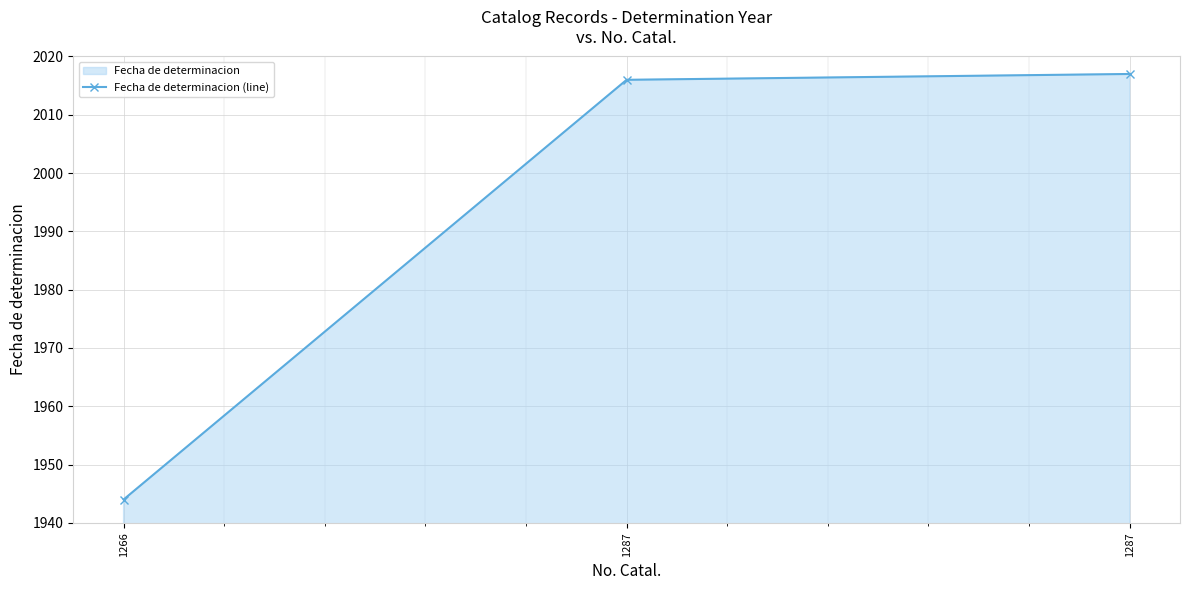

What is the maximum value shown in the chart?

2017